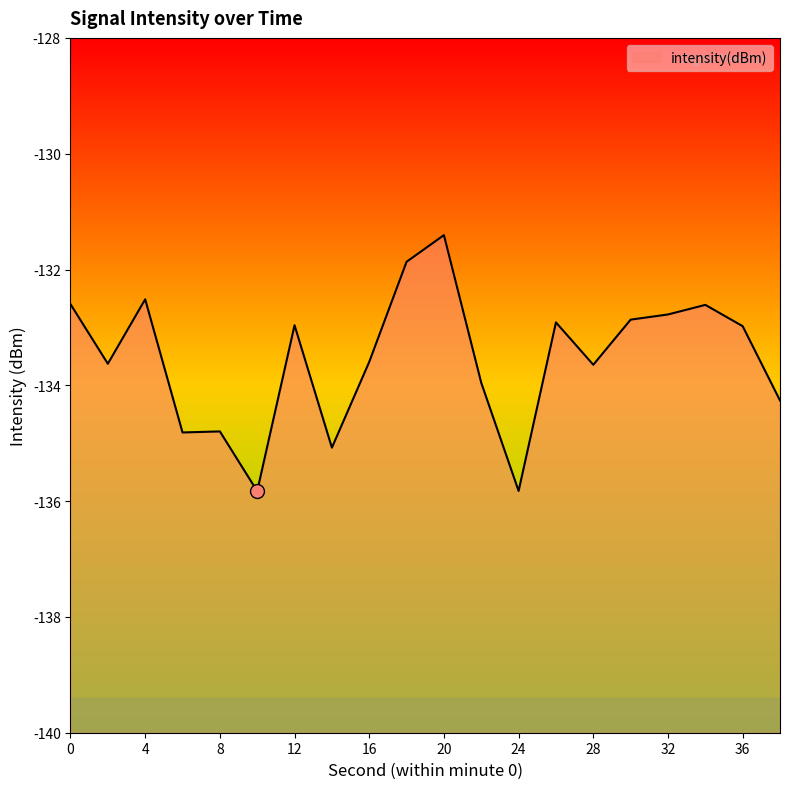

How many points are higher than both their immediate neighbors (excluding endpoints)?

6